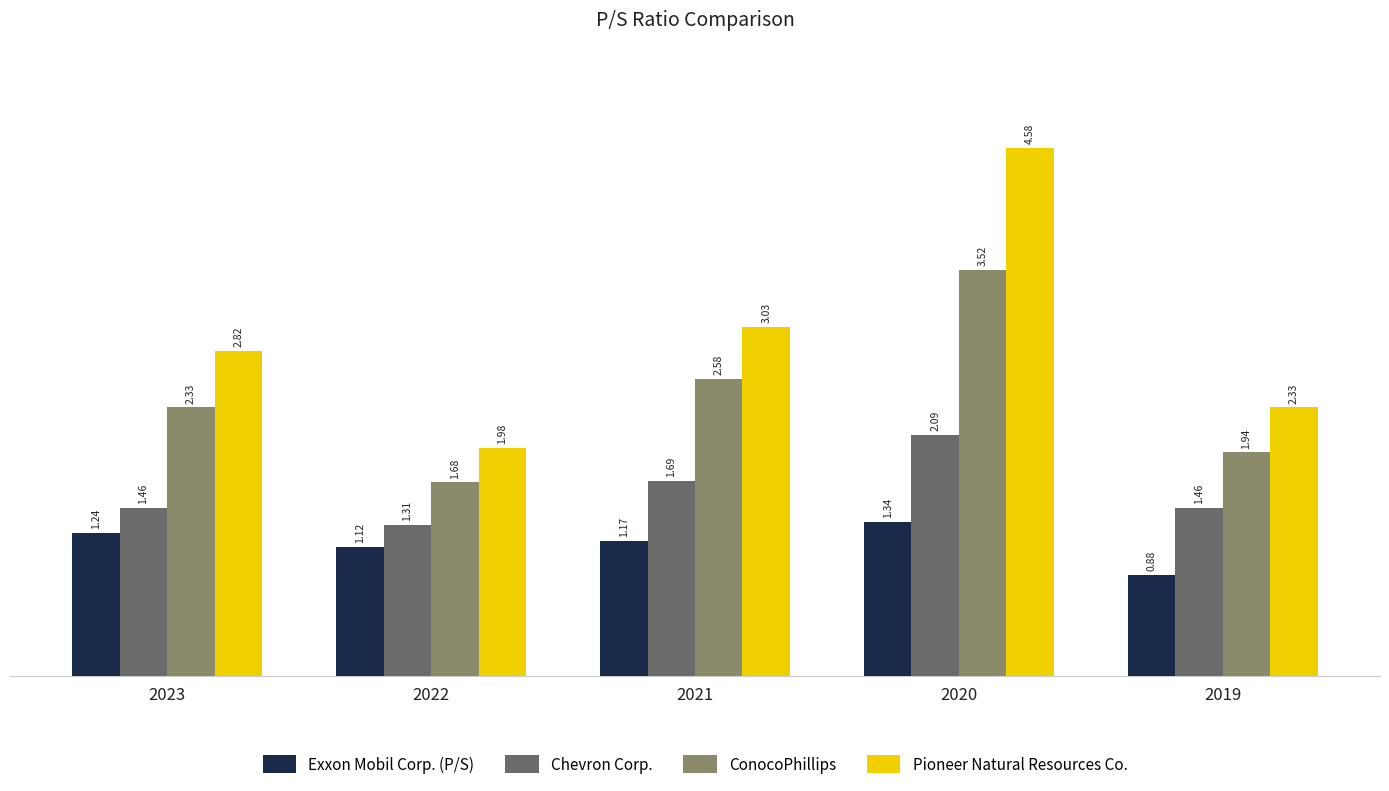

Rank the series by their average value, from lowest to highest.

Exxon Mobil Corp. (P/S), Chevron Corp., ConocoPhillips, Pioneer Natural Resources Co.